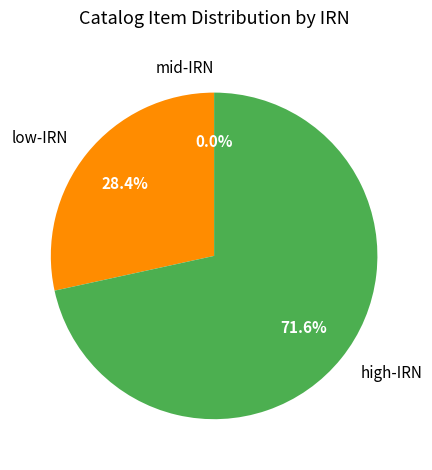

Does 188497.1 represent more than half of the total?

No